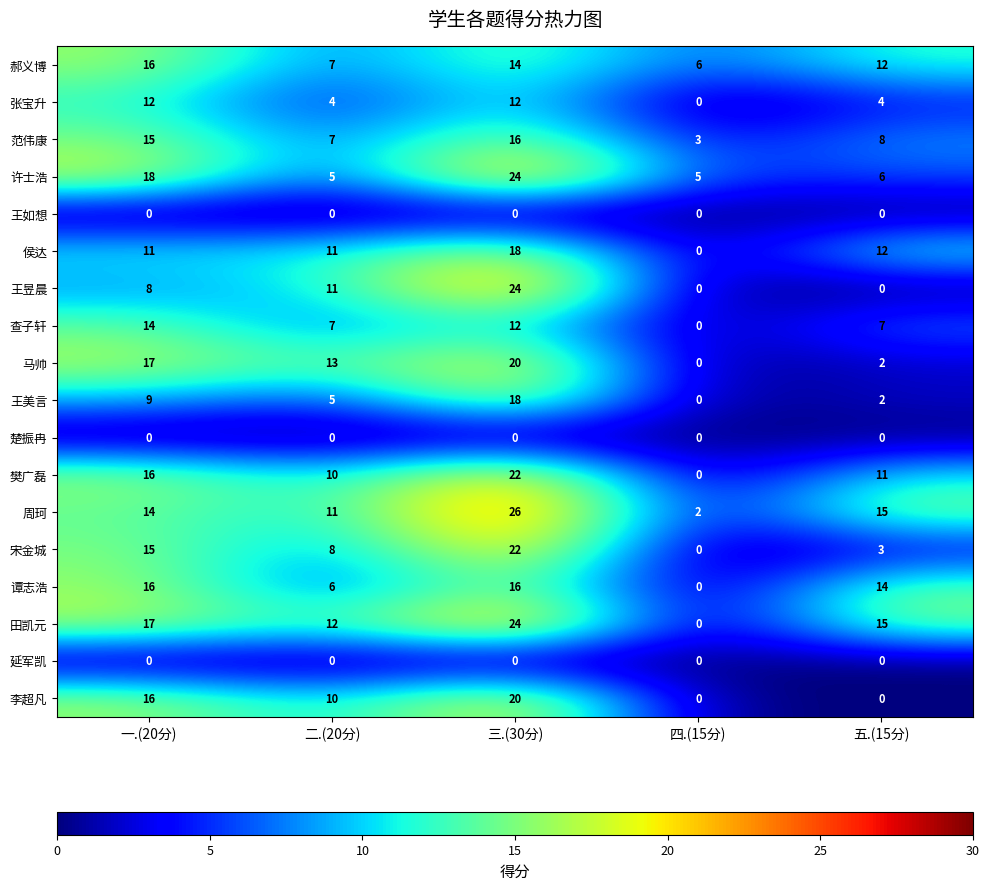

What is the difference between the highest and lowest values at 一.(20分)?

18